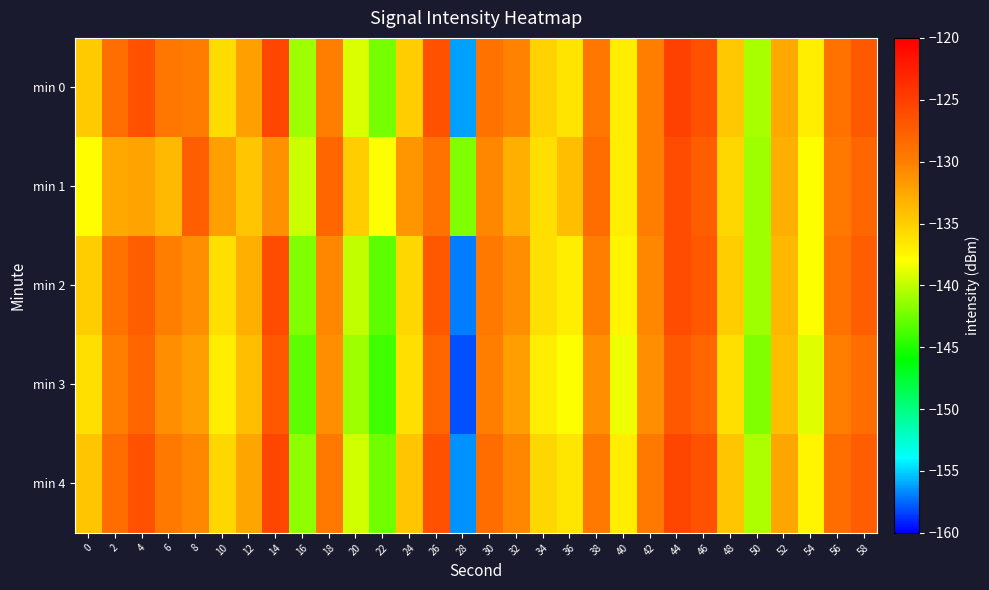

Reading left to right, what are all the values shown in this chart?

min 0: 0=-134.8	2=-128.7	4=-126.5	6=-129.2	8=-129.8	10=-135.8	12=-132.2	14=-125.5	16=-141.1	18=-130.0	20=-139.2	22=-142.3	24=-134.9	26=-126.5	28=-156.1	30=-129.0	32=-130.3	34=-135.3	36=-136.4	38=-129.4	40=-137.0	42=-129.9	44=-125.3	46=-126.6	48=-134.7	50=-140.6	52=-132.6	54=-137.0	56=-129.0	58=-127.2
min 1: 0=-137.9	2=-132.5	4=-132.2	6=-133.6	8=-127.5	10=-132.2	12=-134.4	14=-131.1	16=-139.6	18=-128.1	20=-135.0	22=-138.0	24=-131.5	26=-129.0	28=-142.0	30=-130.5	32=-133.0	34=-136.0	36=-134.0	38=-128.5	40=-137.0	42=-130.0	44=-126.0	46=-127.5	48=-135.5	50=-141.0	52=-133.0	54=-138.0	56=-129.5	58=-128.0
min 2: 0=-135.0	2=-129.0	4=-127.5	6=-130.0	8=-131.0	10=-136.0	12=-133.0	14=-126.0	16=-142.0	18=-130.5	20=-140.0	22=-143.0	24=-135.5	26=-127.0	28=-157.0	30=-129.5	32=-131.0	34=-136.0	36=-137.0	38=-130.0	40=-137.5	42=-130.5	44=-126.0	46=-127.0	48=-135.0	50=-141.0	52=-133.5	54=-138.0	56=-129.0	58=-127.5
min 3: 0=-136.0	2=-130.0	4=-128.0	6=-131.0	8=-132.0	10=-137.0	12=-134.0	14=-127.0	16=-143.0	18=-131.0	20=-141.0	22=-144.0	24=-136.0	26=-128.0	28=-158.0	30=-130.0	32=-132.0	34=-137.0	36=-138.0	38=-131.0	40=-138.5	42=-131.0	44=-127.0	46=-128.0	48=-136.0	50=-142.0	52=-134.0	54=-139.0	56=-130.0	58=-128.5
min 4: 0=-134.5	2=-128.5	4=-126.5	6=-129.5	8=-130.5	10=-135.5	12=-132.5	14=-125.5	16=-141.5	18=-129.5	20=-139.5	22=-142.5	24=-134.5	26=-126.5	28=-156.5	30=-128.5	32=-130.5	34=-135.5	36=-136.5	38=-129.5	40=-137.0	42=-129.5	44=-125.5	46=-126.5	48=-134.5	50=-140.5	52=-132.5	54=-137.5	56=-128.5	58=-127.5